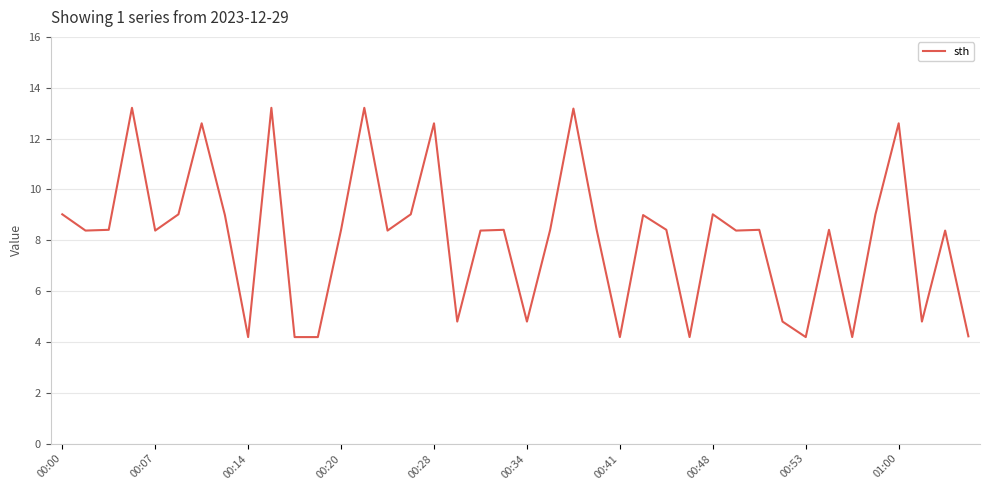

What is the minimum value shown in the chart?

4.2